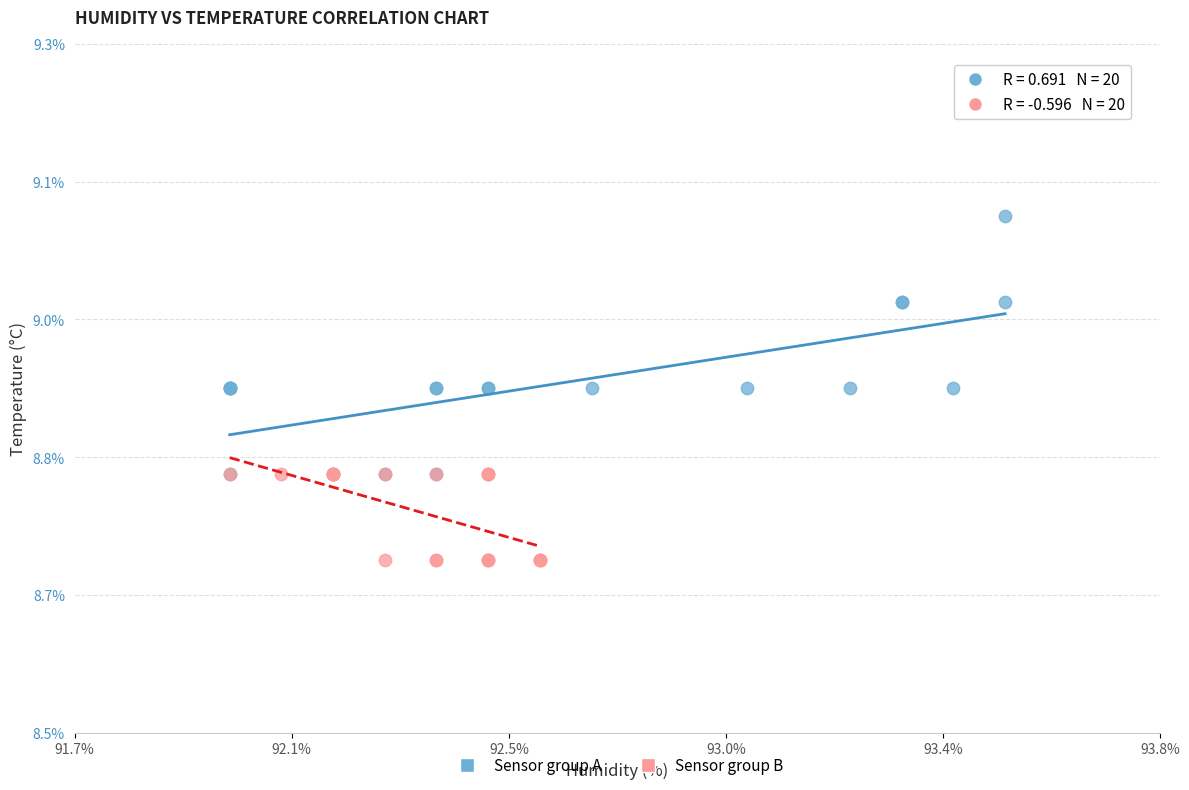

What are all the series names shown in the legend?

Sensor group A, Sensor group B